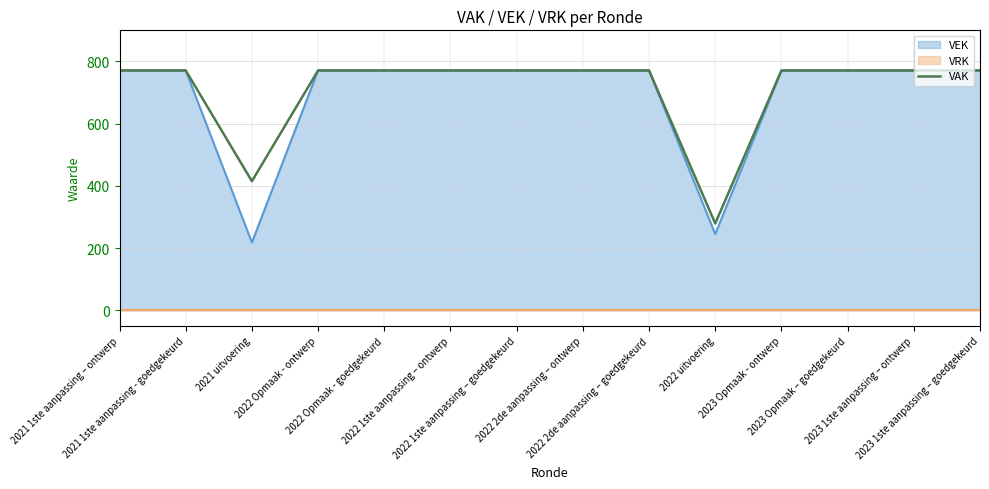

Where is the first local minimum?

2021 uitvoering